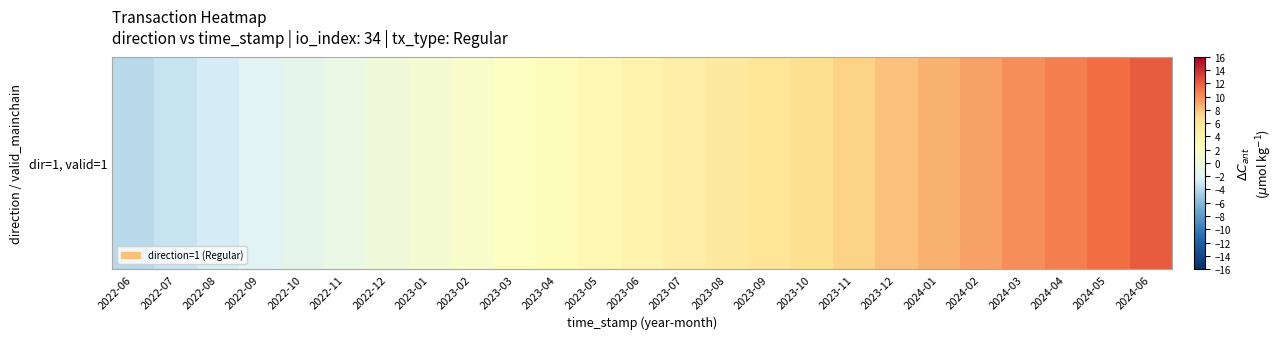

At which label does the data first exceed 4?

2023-07